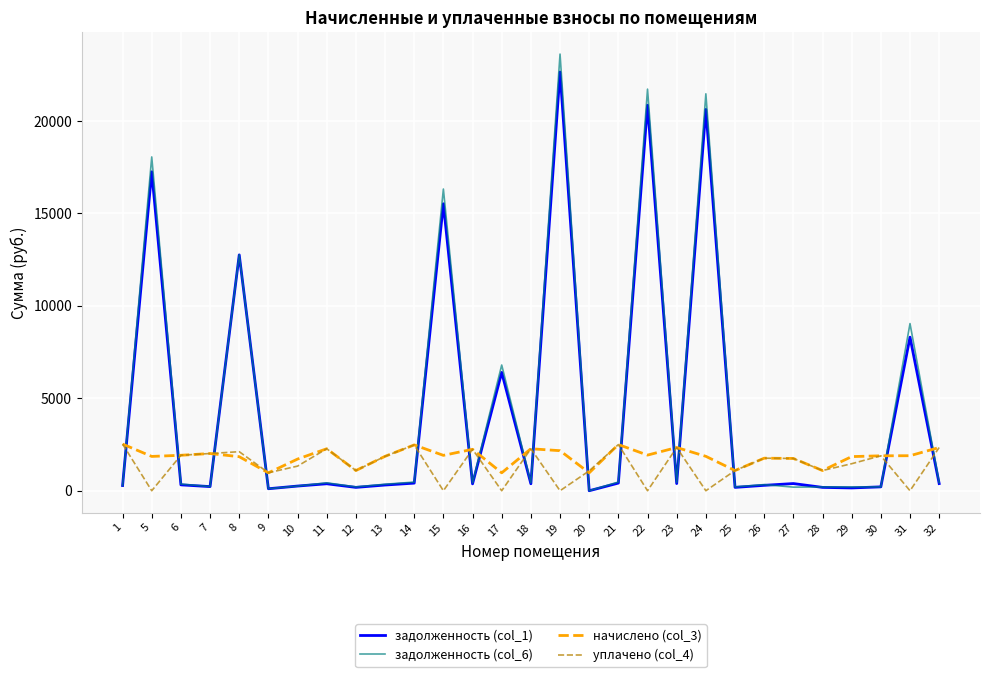

What is the maximum value shown in the chart?

23616.8